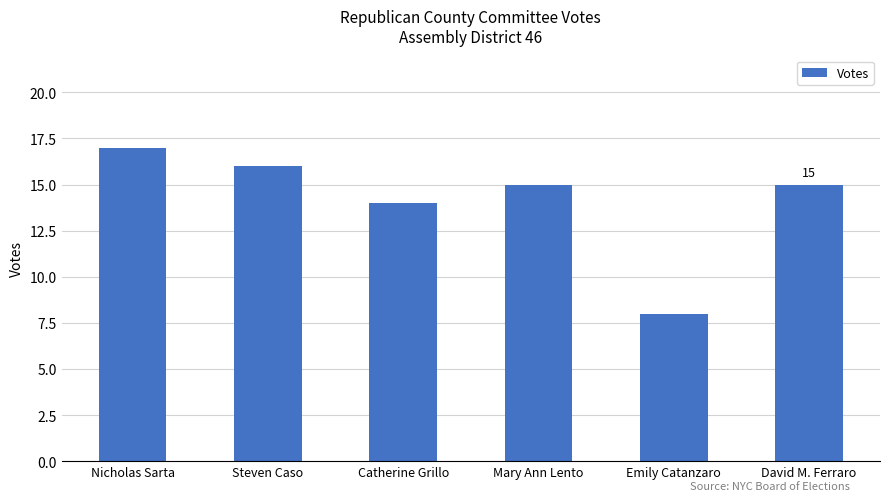

What is the difference between the values at Mary Ann Lento and Nicholas Sarta?

2